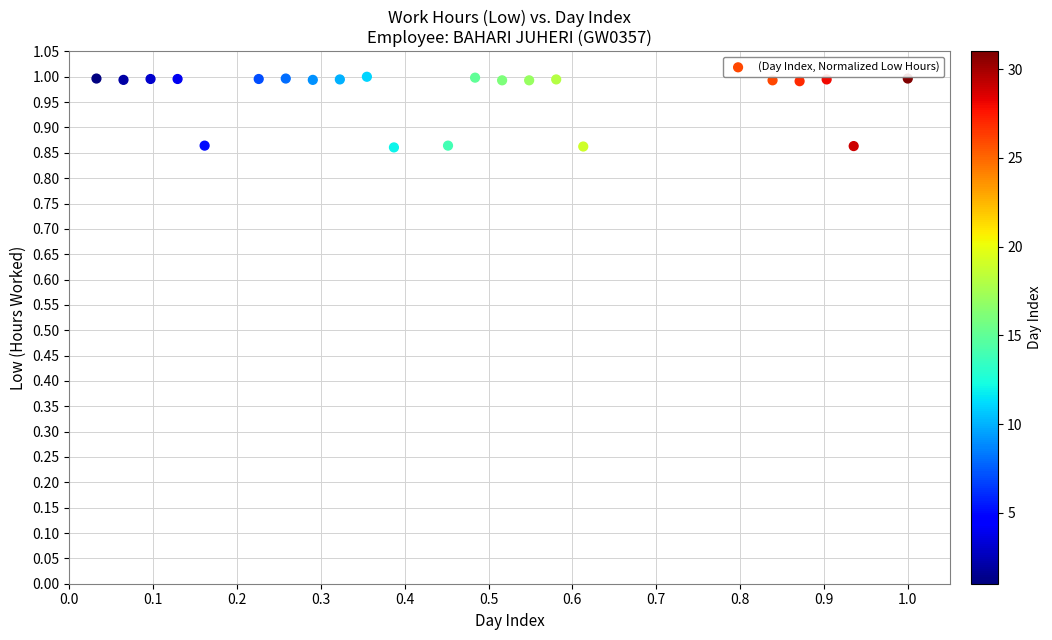

What is the range of X values (max minus min)?

1.0